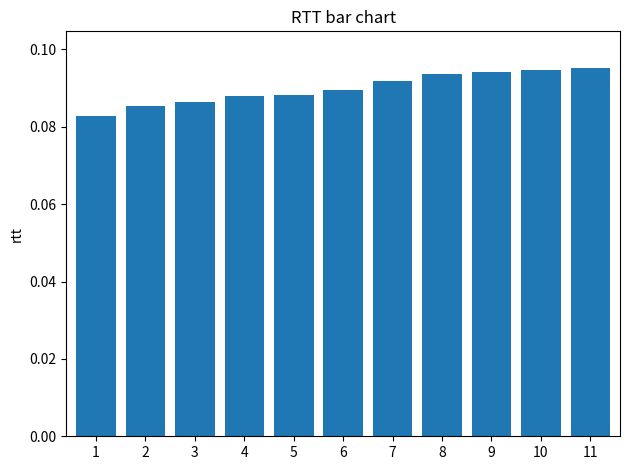

Between 5 and 11, which is larger?

11